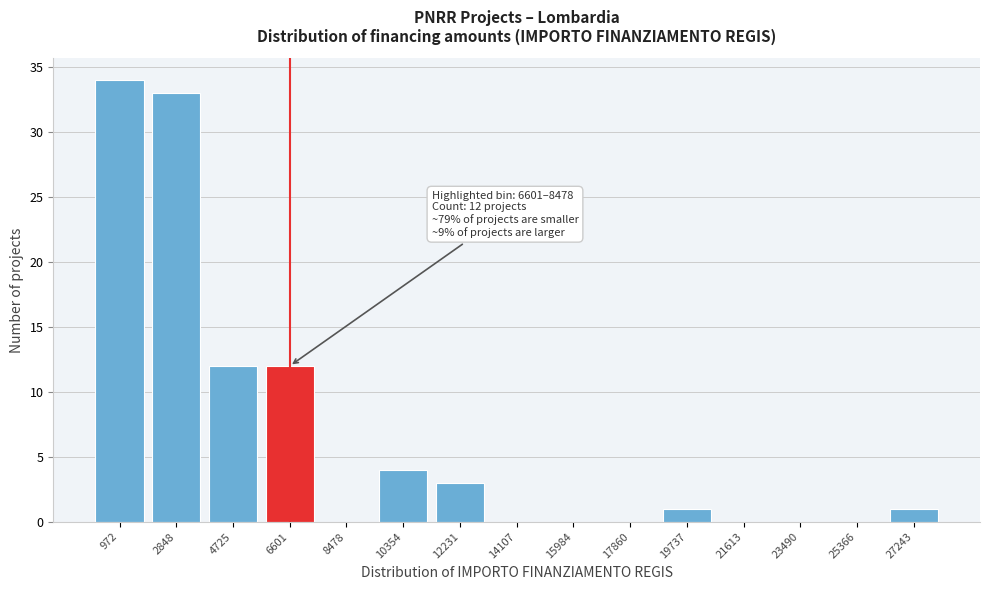

Reading left to right, transcribe all the data shown in this chart.

972=34	2848=33	4725=12	6601=12	8478=0	10354=4	12231=3	14107=0	15984=0	17860=0	19737=1	21613=0	23490=0	25366=0	27243=1